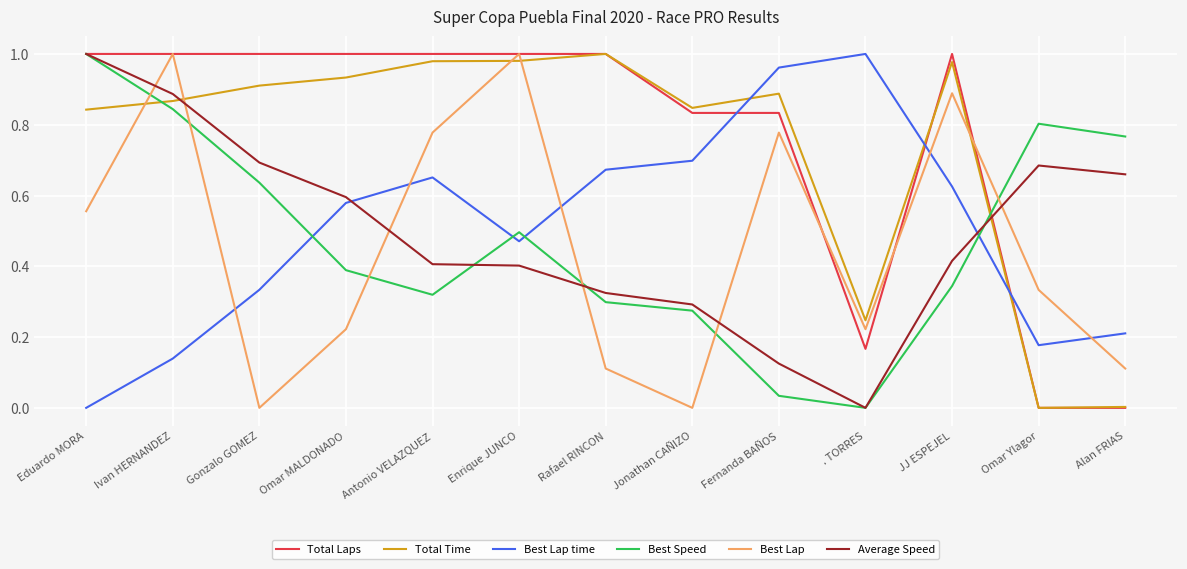

The value of Total Time at Eduardo MORA is 1.2. True or false?

False